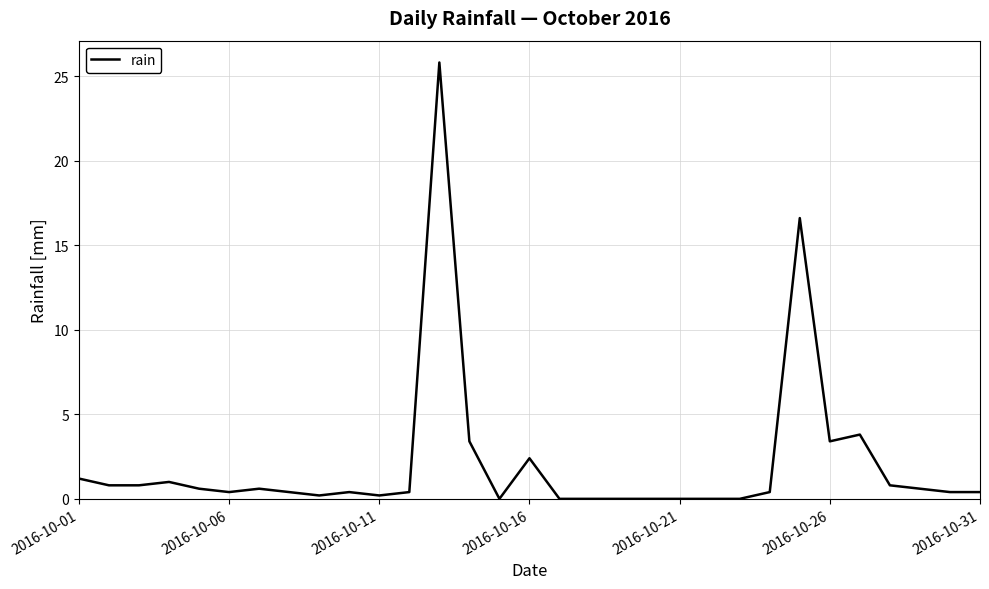

What is the maximum value shown in the chart?

25.8